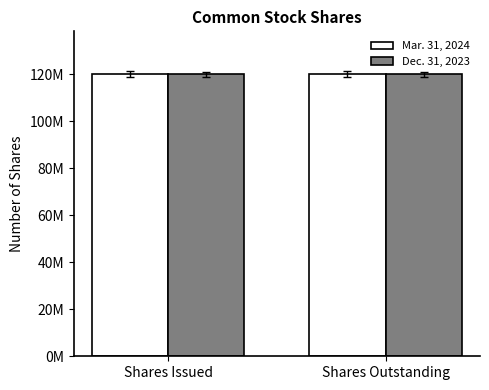

Reading left to right, extract all data points from this chart.

Mar. 31, 2024: 120300000	120300000
Dec. 31, 2023: 120000000	120000000